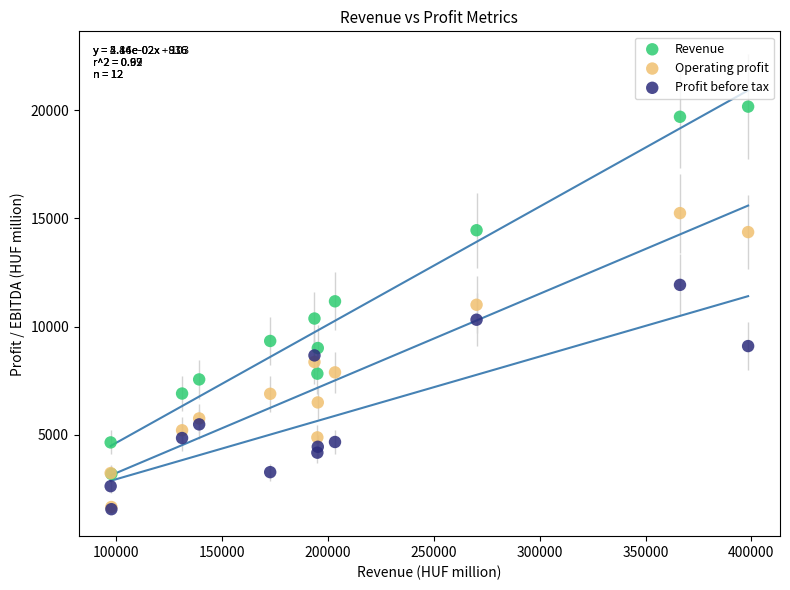

Which series has the widest spread of Y values?

Revenue